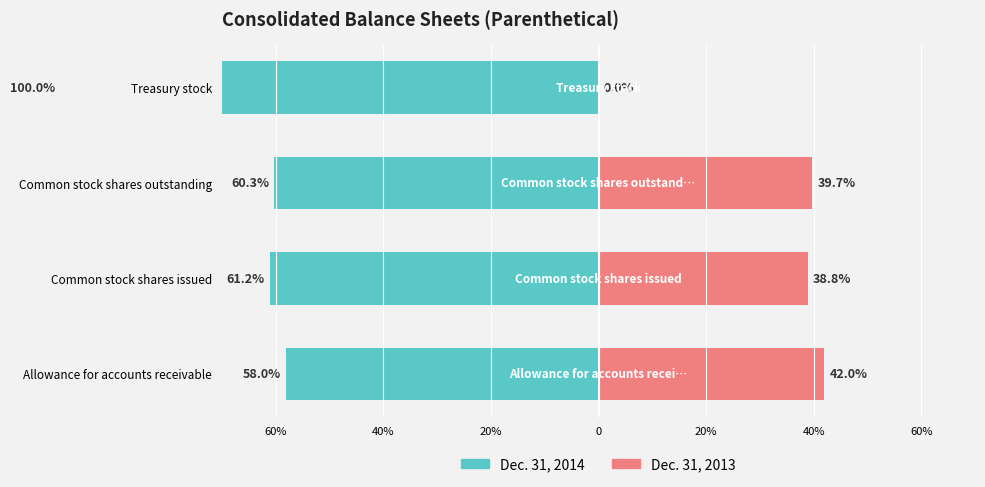

How many bars are there in each group?

2